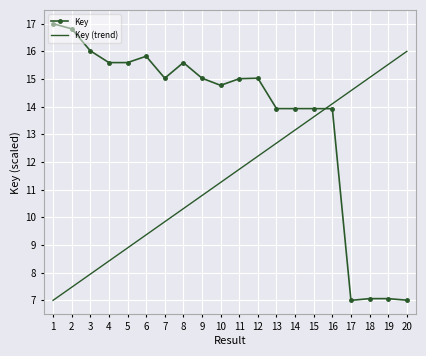

True or false: Key (trend) has a value of 3.1 at 3.

False